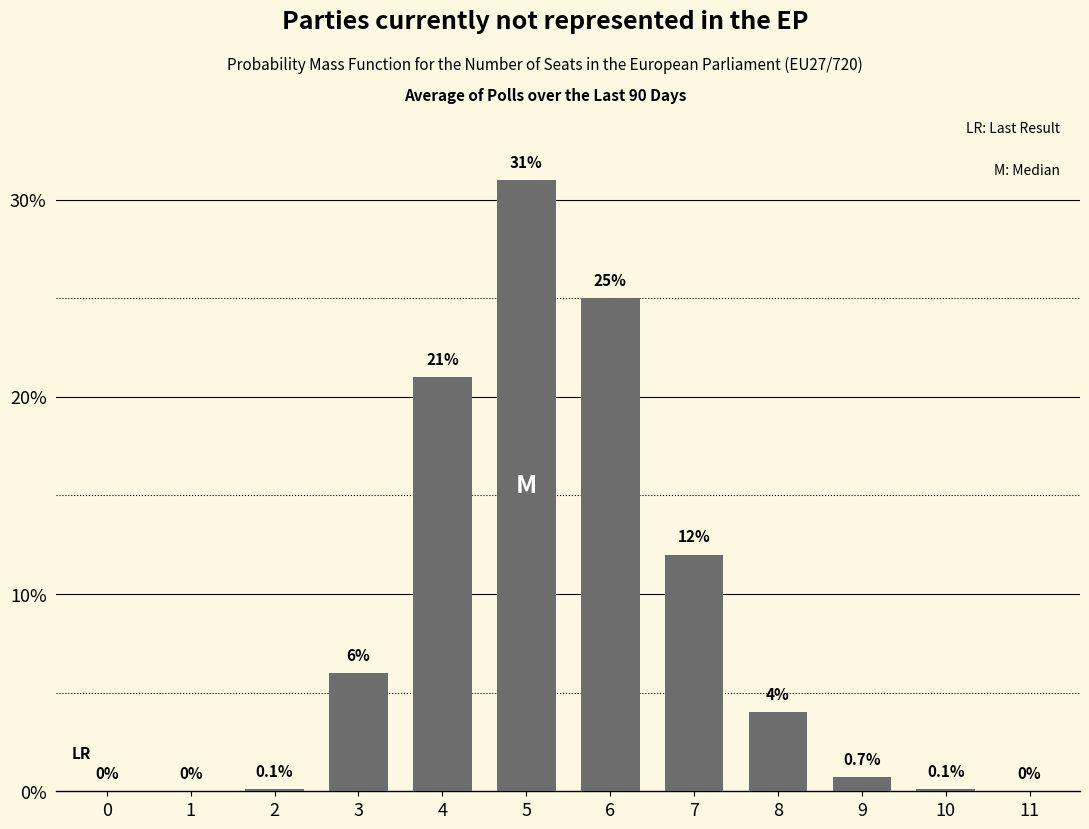

Reading left to right, transcribe all the data shown in this chart.

0=0.0	1=0.0	2=0.1	3=6.0	4=21.0	5=31.0	6=25.0	7=12.0	8=4.0	9=0.7	10=0.1	11=0.0